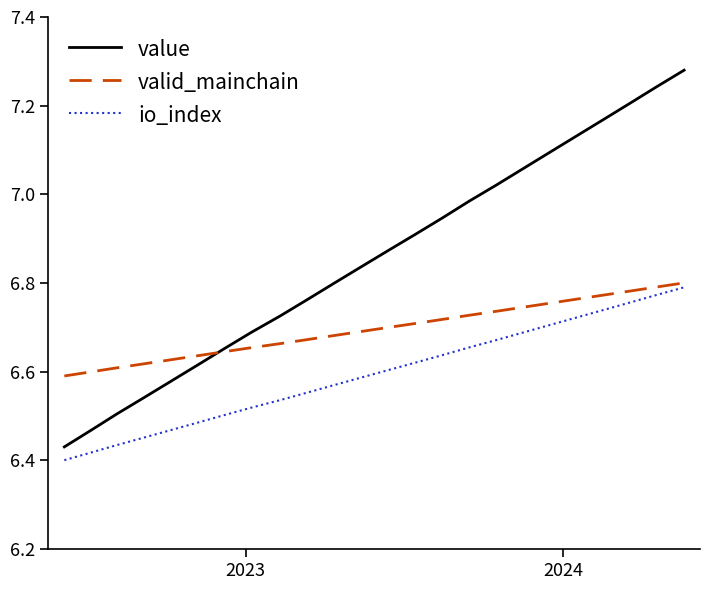

True or false: value and valid_mainchain cross at least once.

True